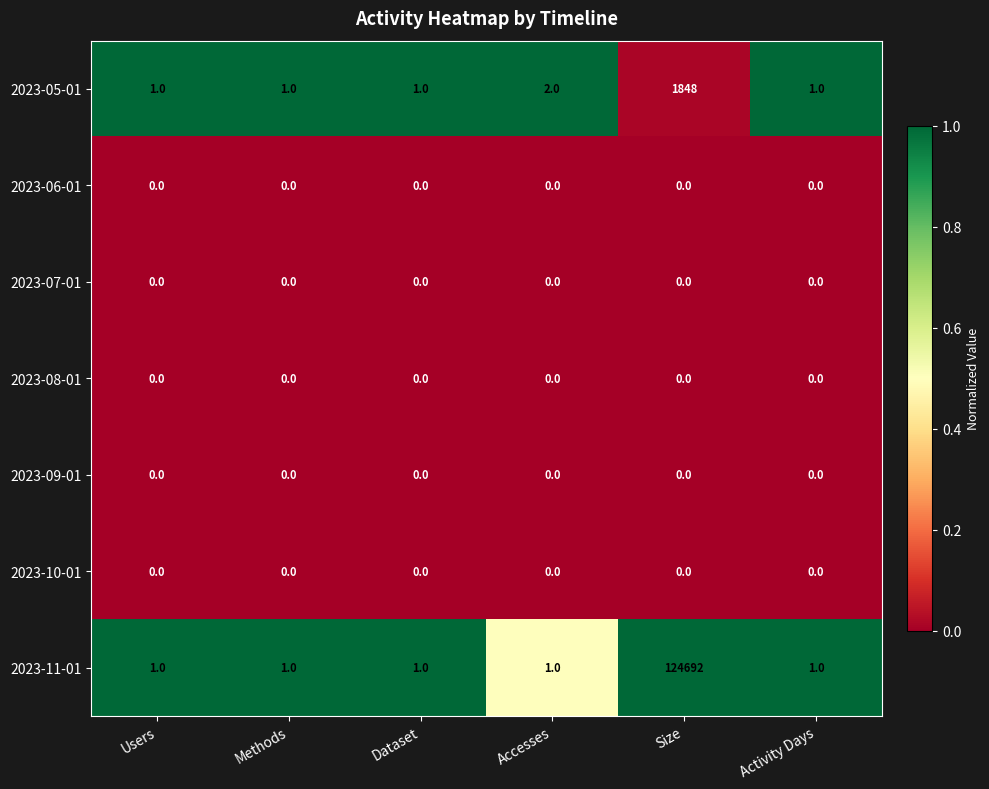

The 2023-10-01 series shows 0 at Users. True or false?

True